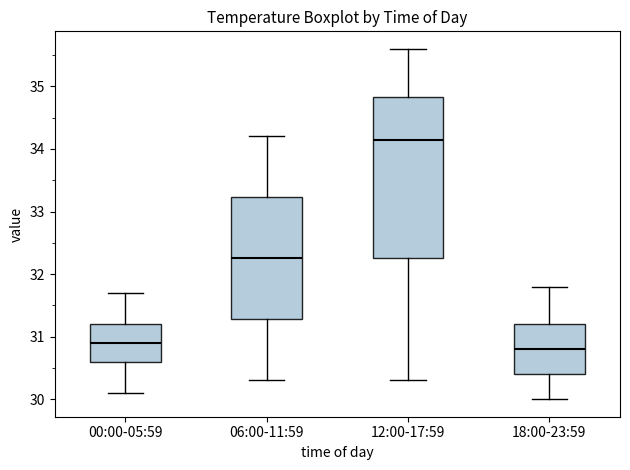

Where is the lower edge of the box for 00:00-05:59 on the y-axis? The values are not printed on the chart, so give them approximately, as read against the axis.

30.6